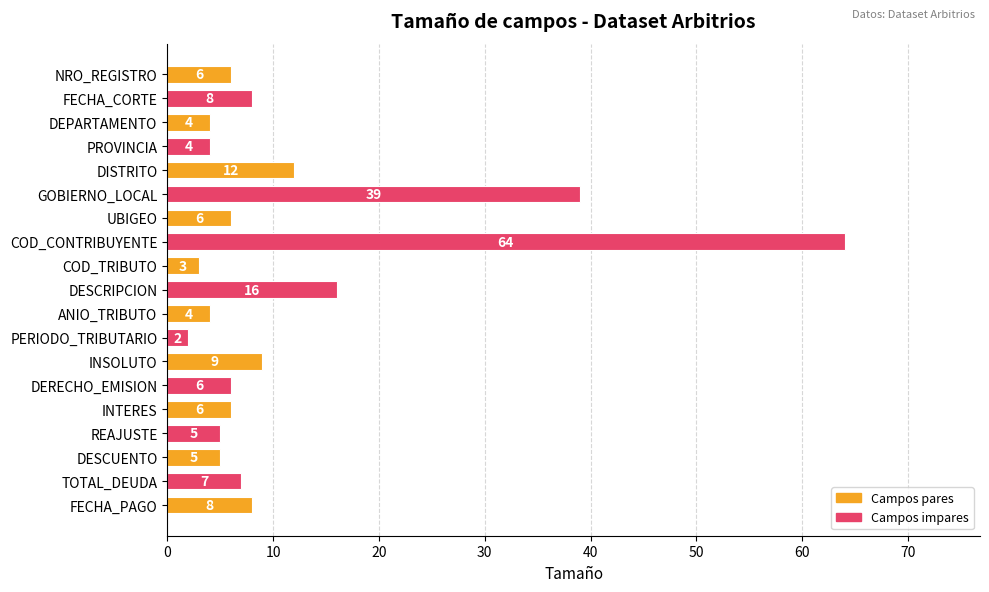

The chart shows a value of 2 at DESCUENTO. True or false?

False